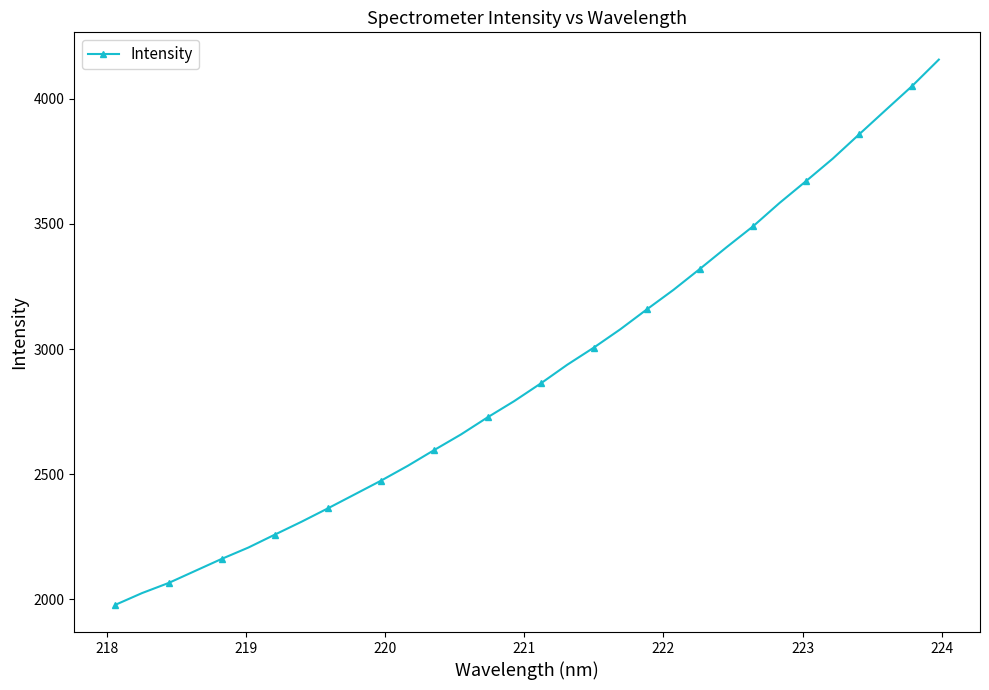

True or false: the data has more than 2 interior local peaks.

False